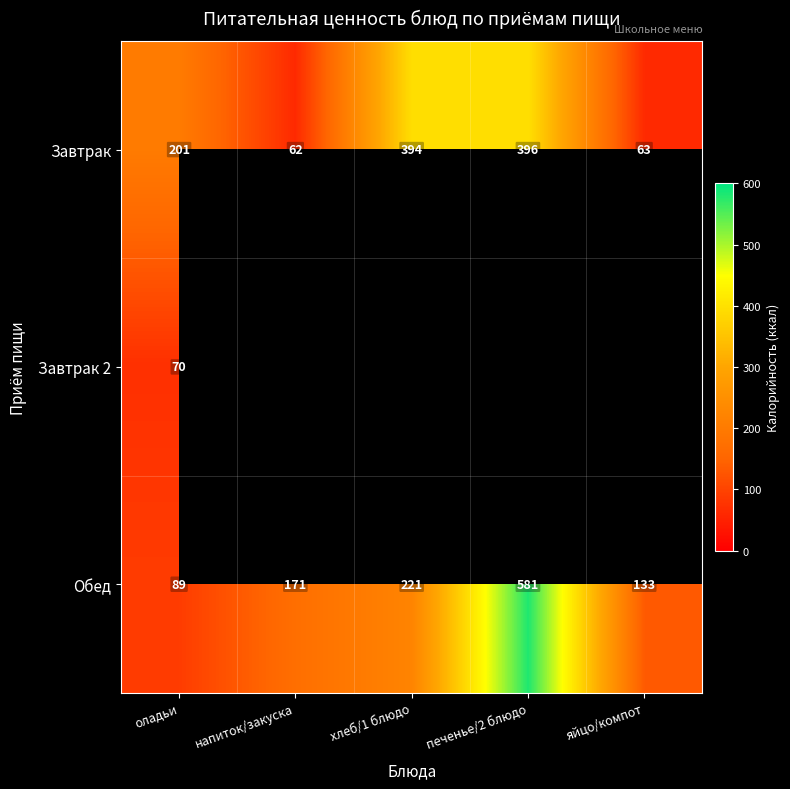

Between хлеб/1 блюдо and печенье/2 блюдо, which is larger?

печенье/2 блюдо